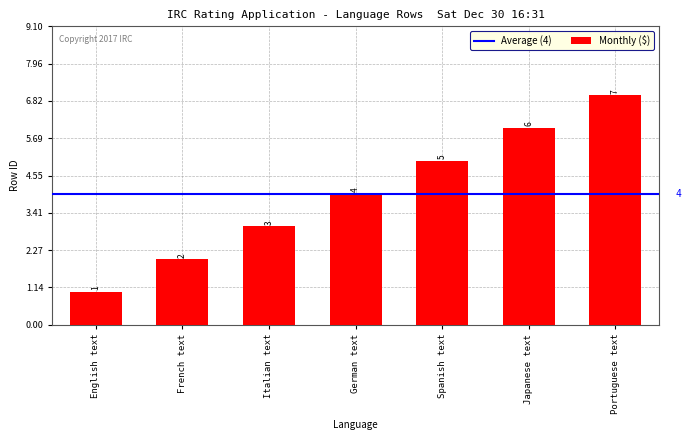

What is the sum of all values?

28